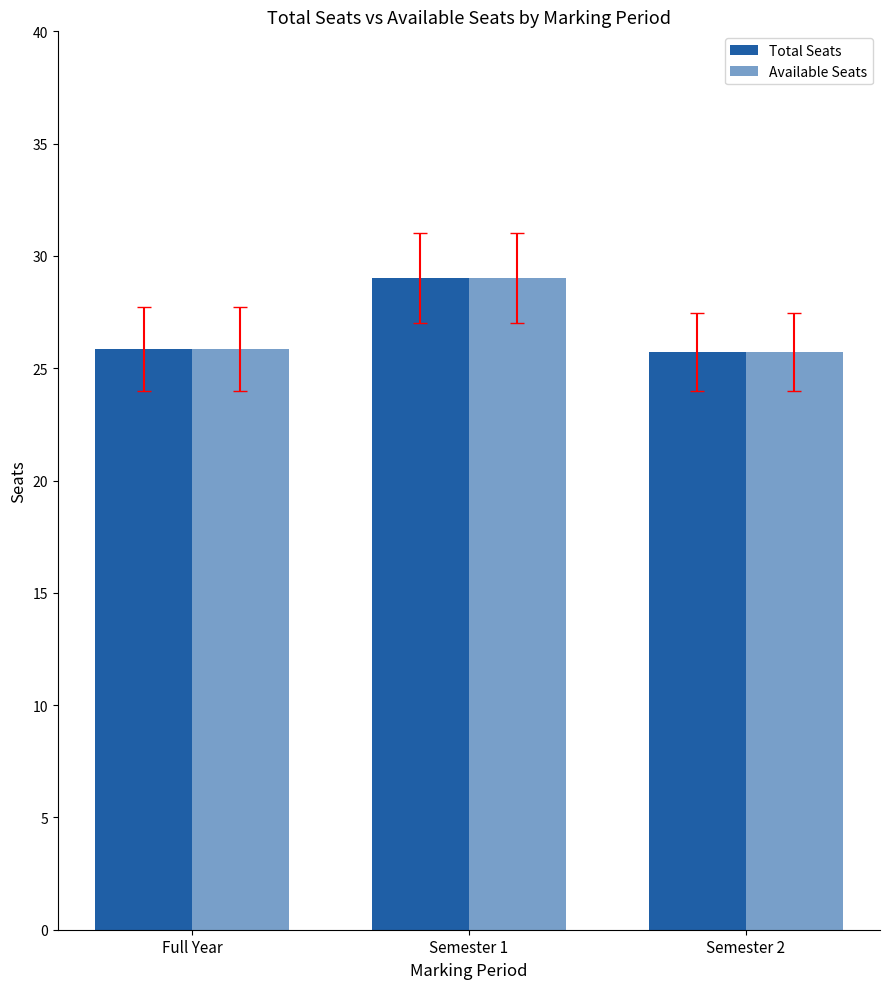

Where is Total Seats nearest to the value 27?

Full Year